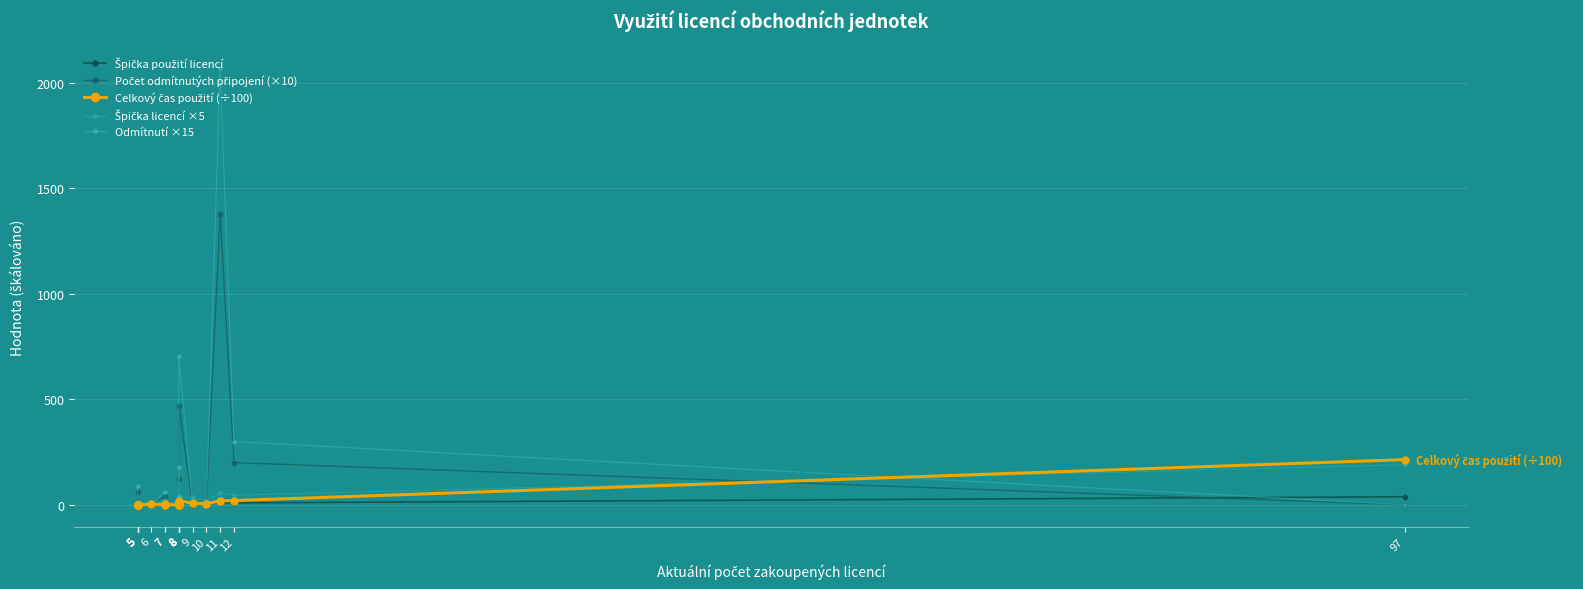

What is the total value across all series at 5?

162.1